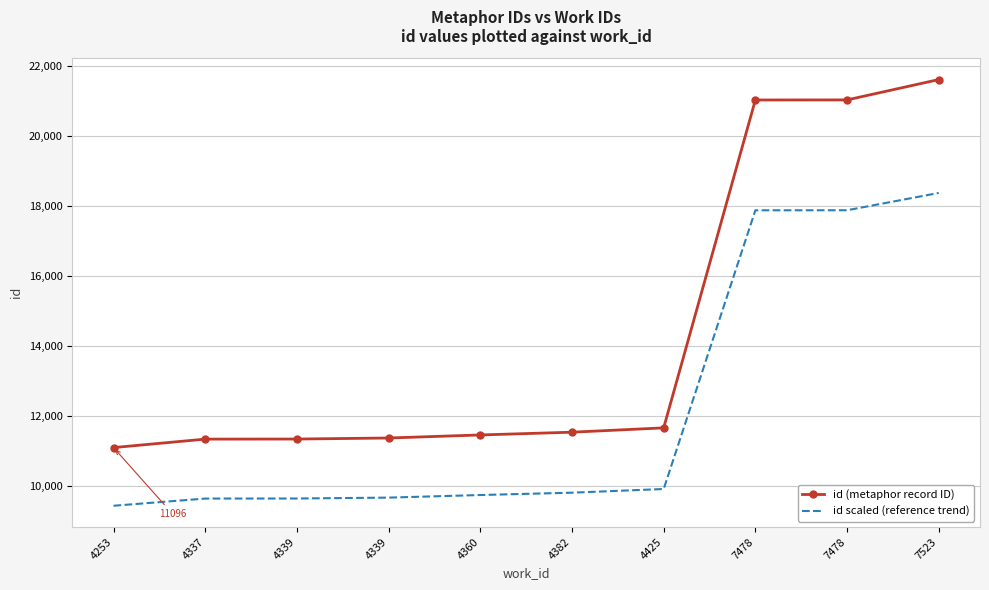

Which series has the widest spread of values?

id (metaphor record ID)